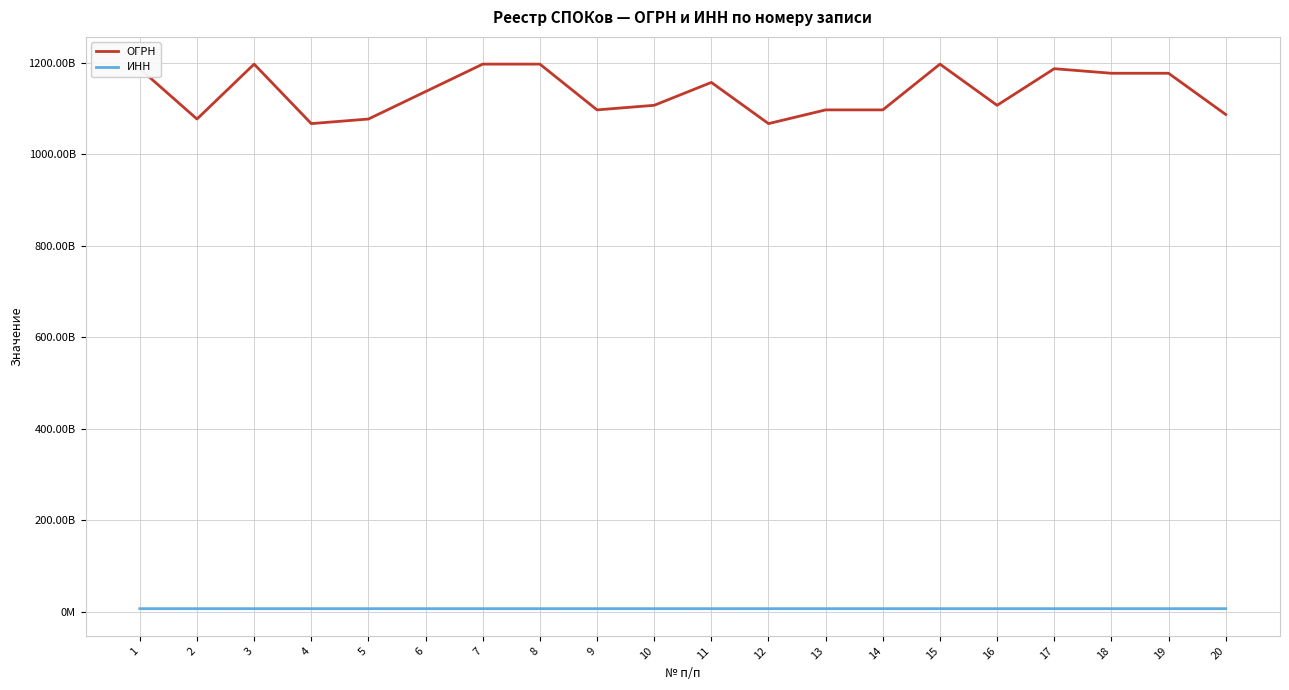

What is the difference between the ОГРН values at 19 and 11?

20000023627